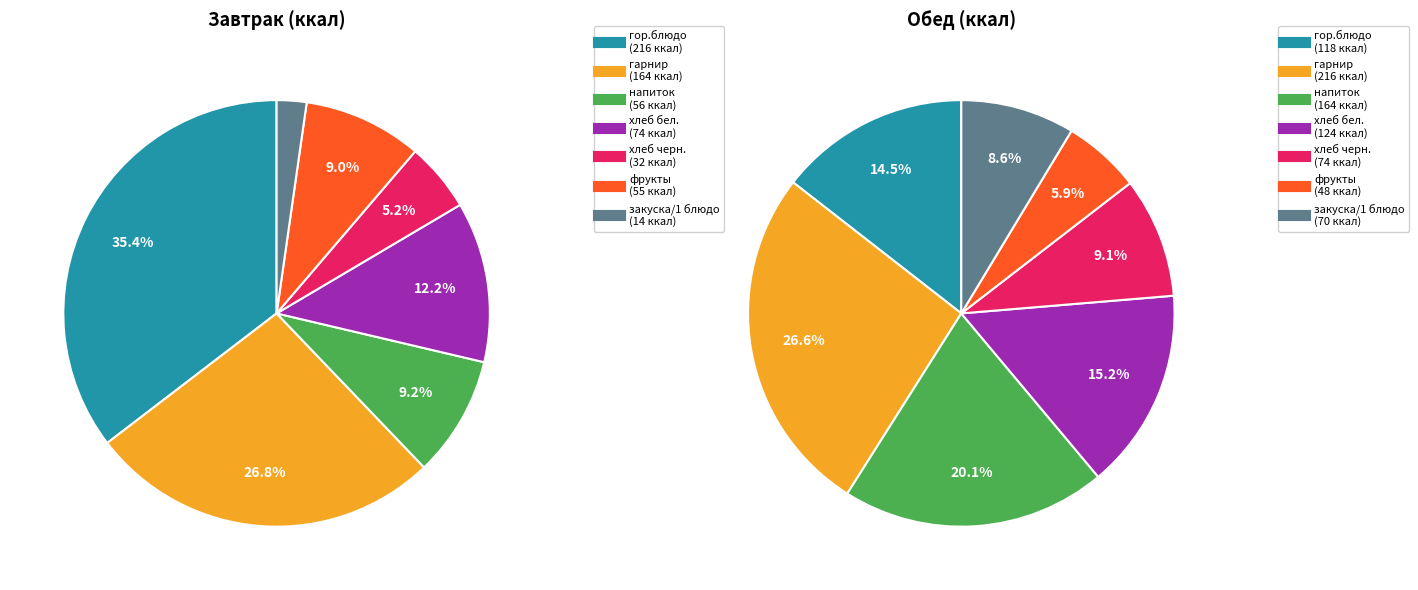

Between закуска/1 блюдо and напиток, which is larger?

напиток